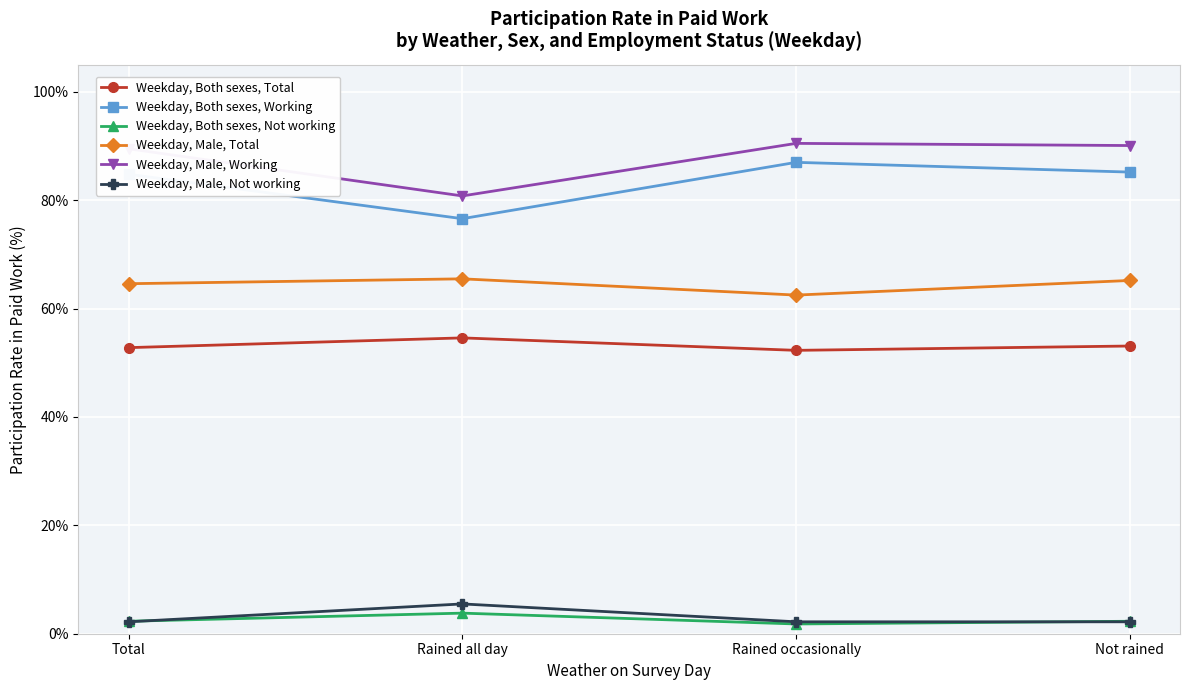

What is the difference between the highest and lowest values at Not rained?

87.9